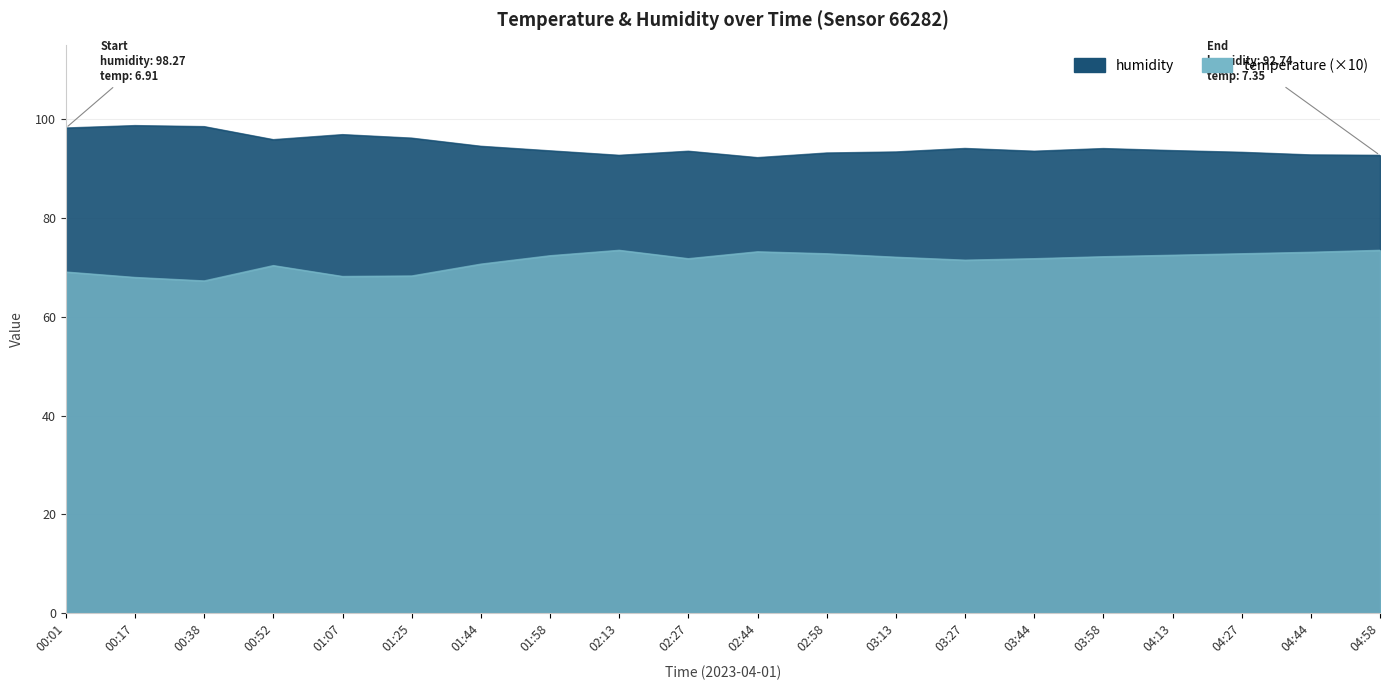

Where is humidity nearest to the value 95?

01:44